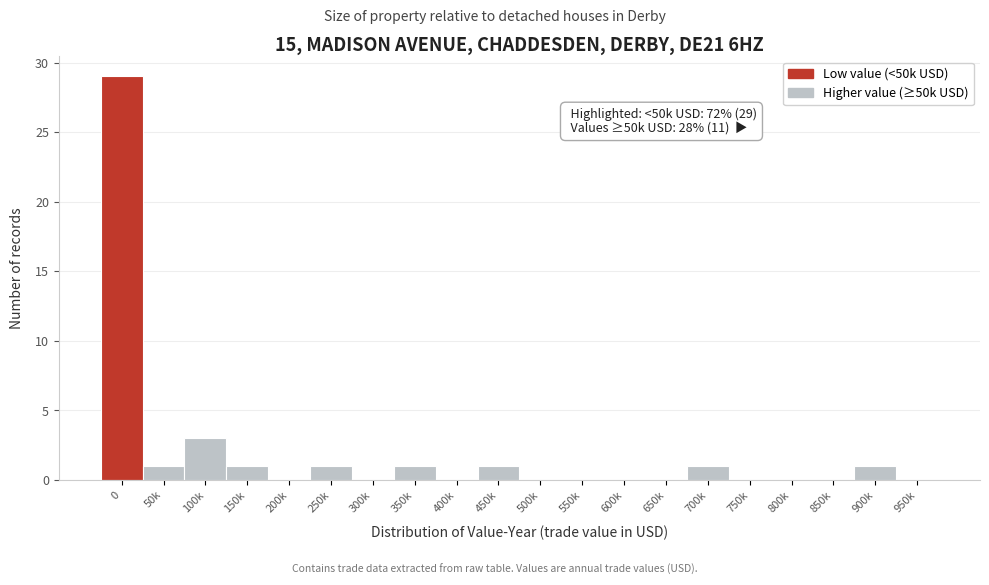

What is the maximum value shown in the chart?

29